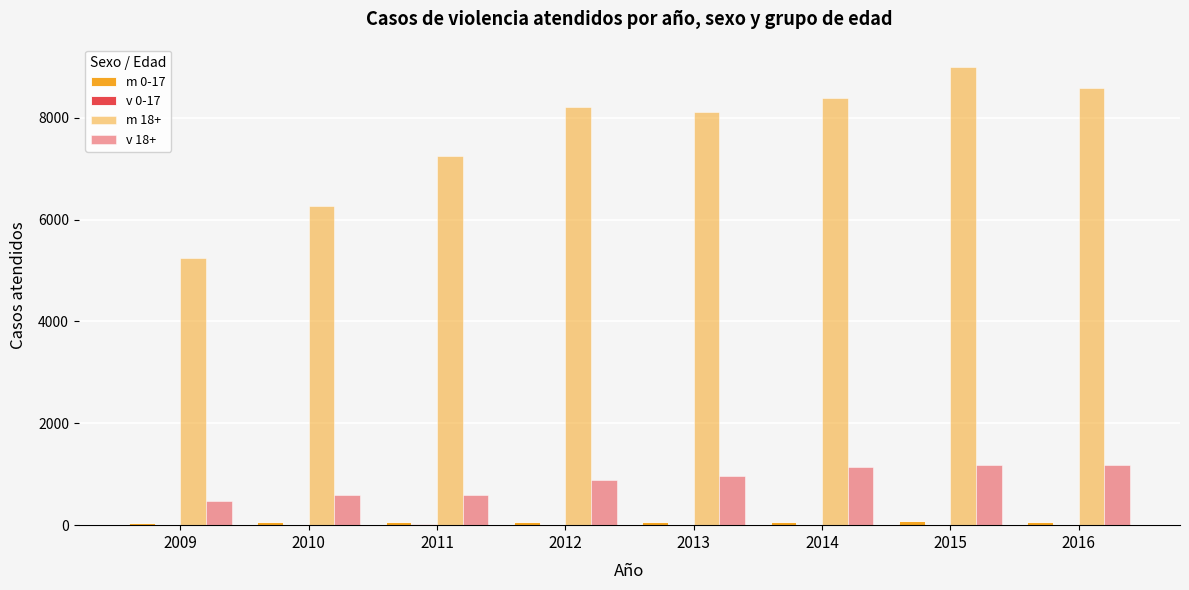

Reading left to right, transcribe all the data shown in this chart.

m 0-17: 2009=45	2010=67	2011=65	2012=67	2013=56	2014=54	2015=73	2016=66
v 0-17: 2009=10	2010=3	2011=24	2012=7	2013=4	2014=4	2015=5	2016=13
m 18+: 2009=5241	2010=6276	2011=7250	2012=8219	2013=8116	2014=8388	2015=8991	2016=8589
v 18+: 2009=477	2010=599	2011=587	2012=893	2013=972	2014=1150	2015=1188	2016=1186